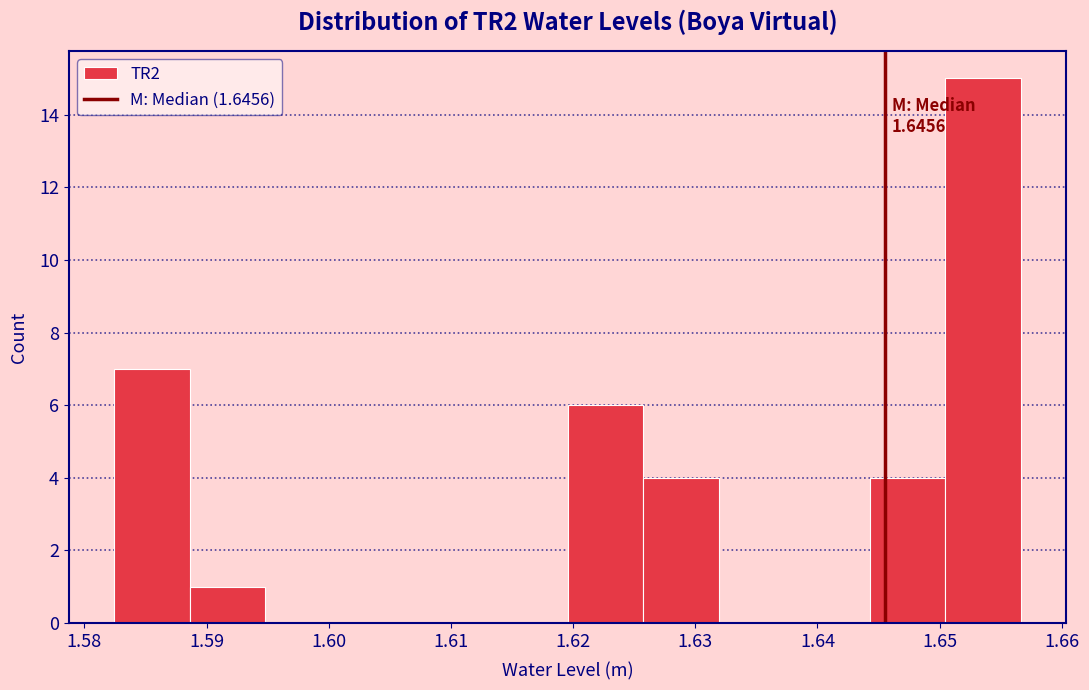

Over which range of the x-axis is the bar tallest?

1.650 to 1.657